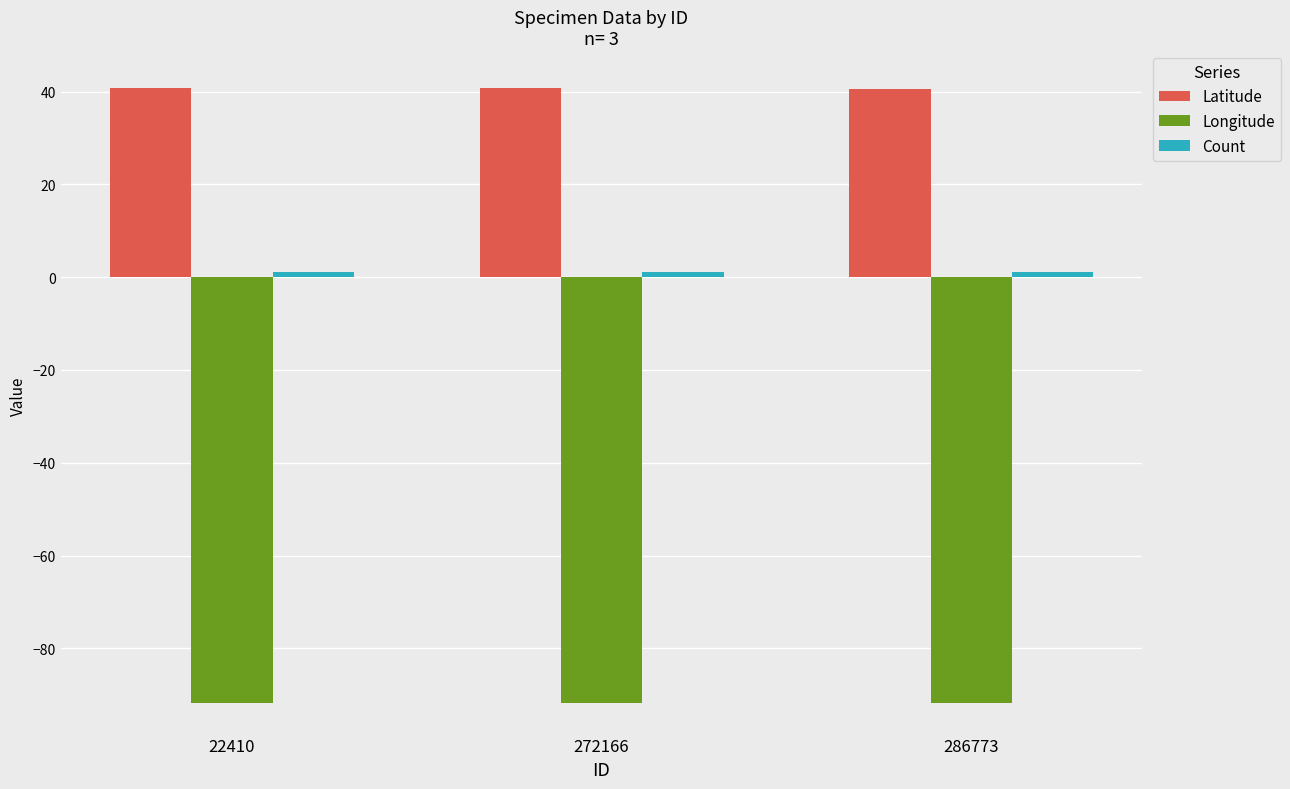

How many categories are shown in the chart?

3